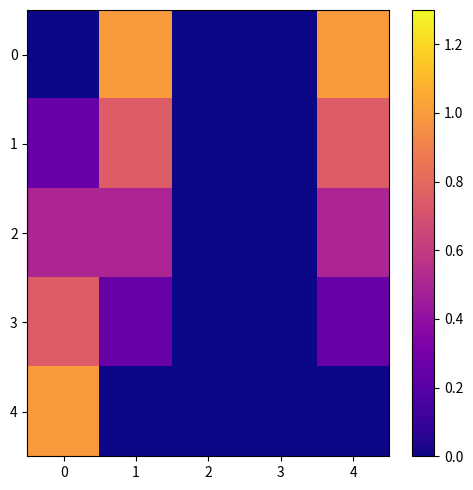

What is the difference between the highest and lowest values at 1?

1.0